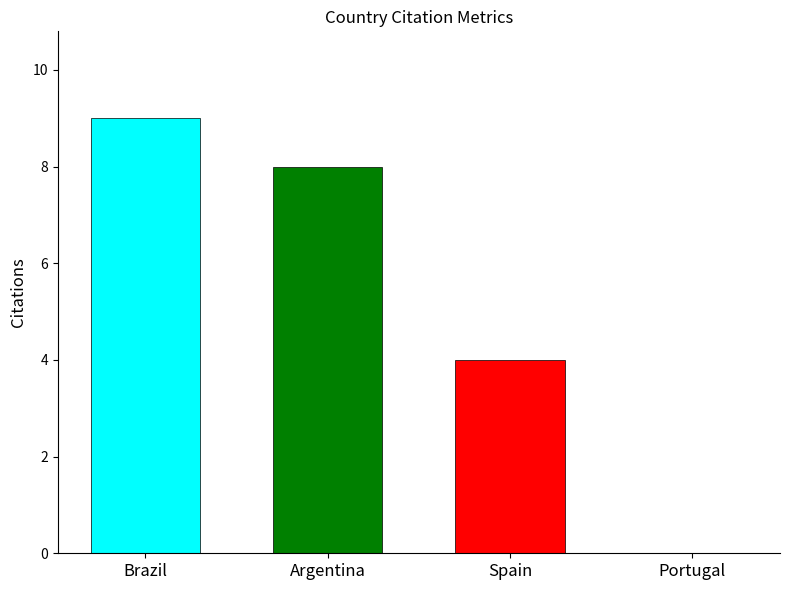

What is the spread (max minus min) of values at Argentina?

5